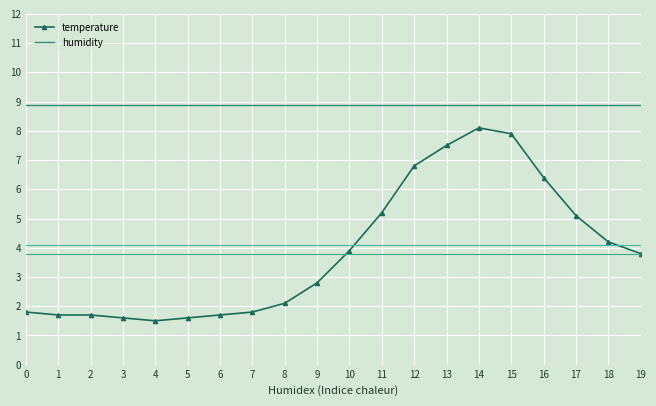

Rank the series by their average value, from highest to lowest.

humidity, temperature